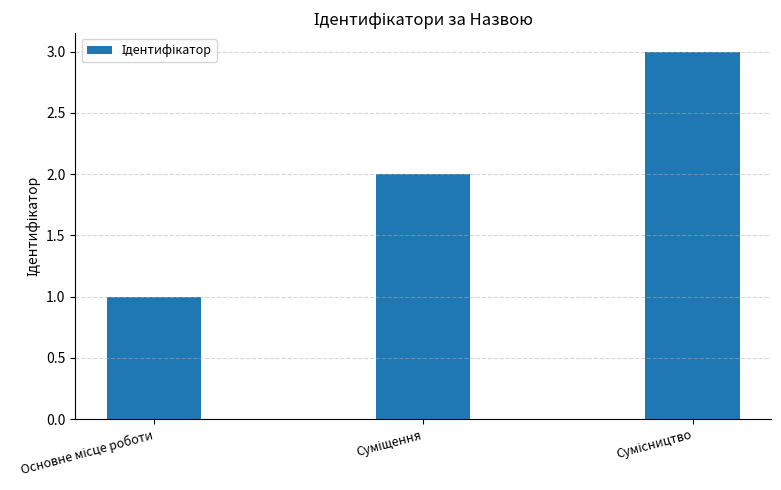

What is the sum of all values?

6